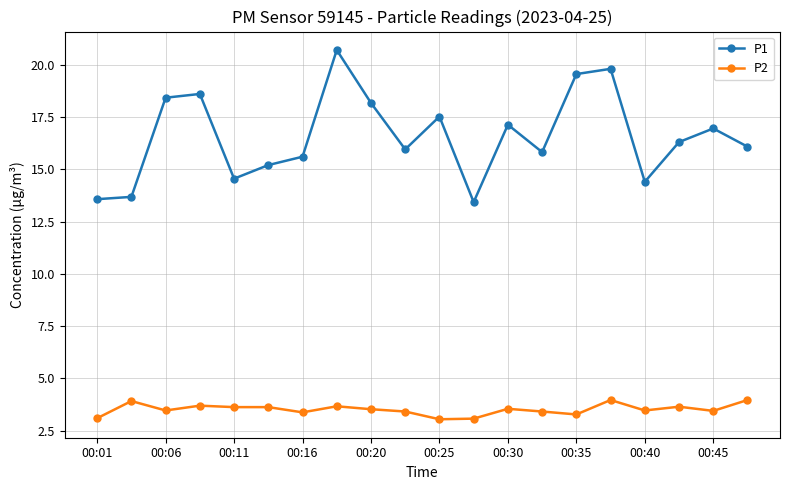

What is the value of the P1 point at the 11th from the left?

17.5